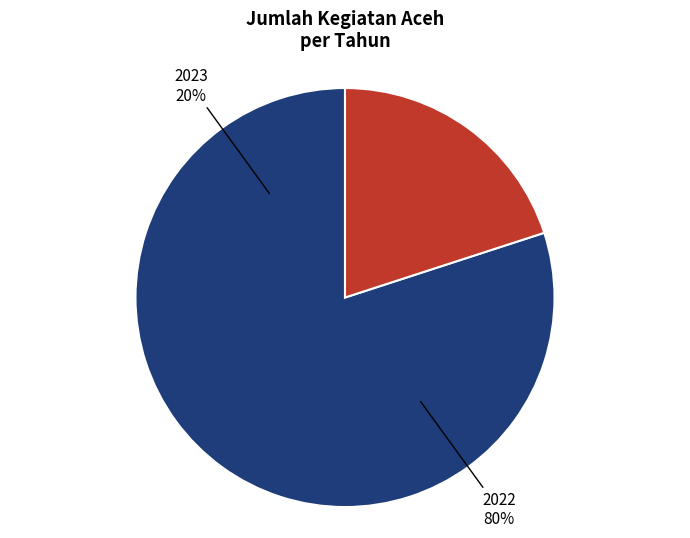

How many slices are in this pie chart?

2